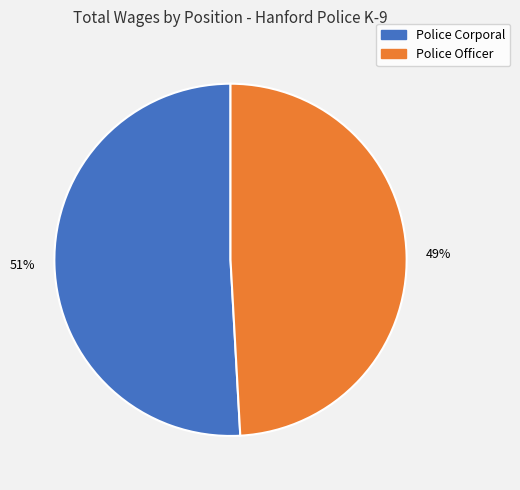

Do Police Officer and Police Corporal together represent more than half of the pie?

Yes